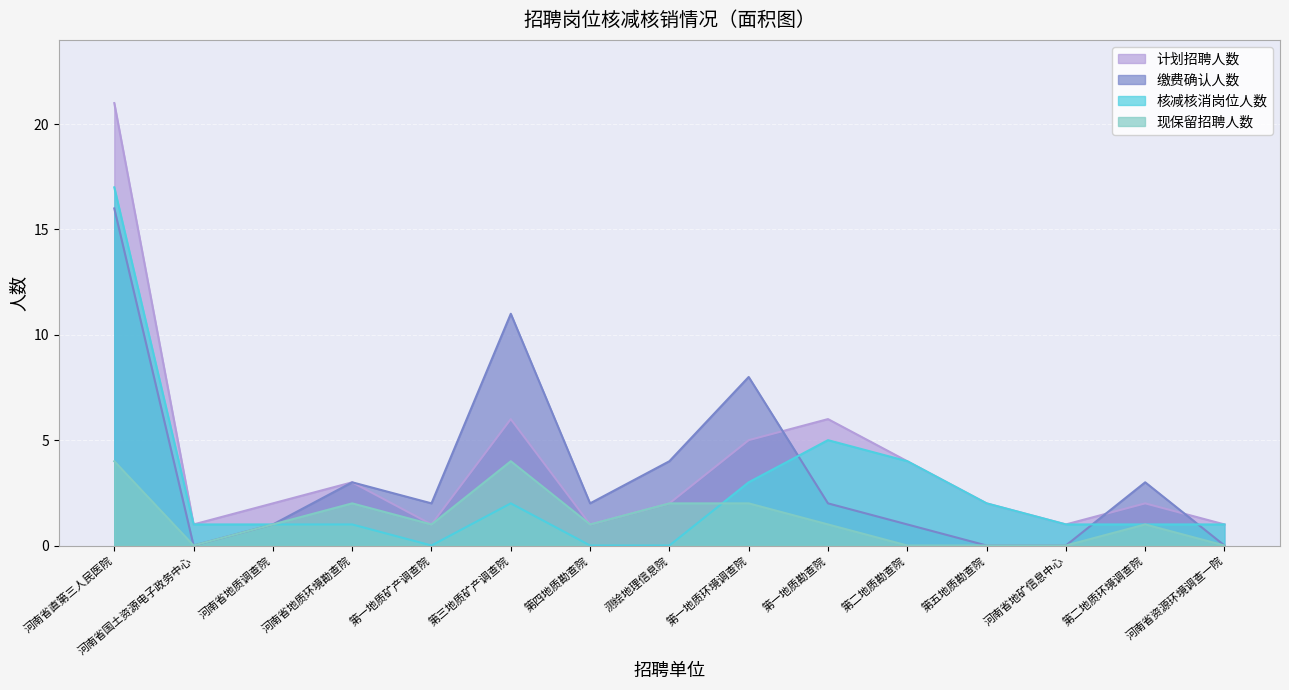

What is the difference between the second highest and second lowest values in the 缴费确认人数 series?

11